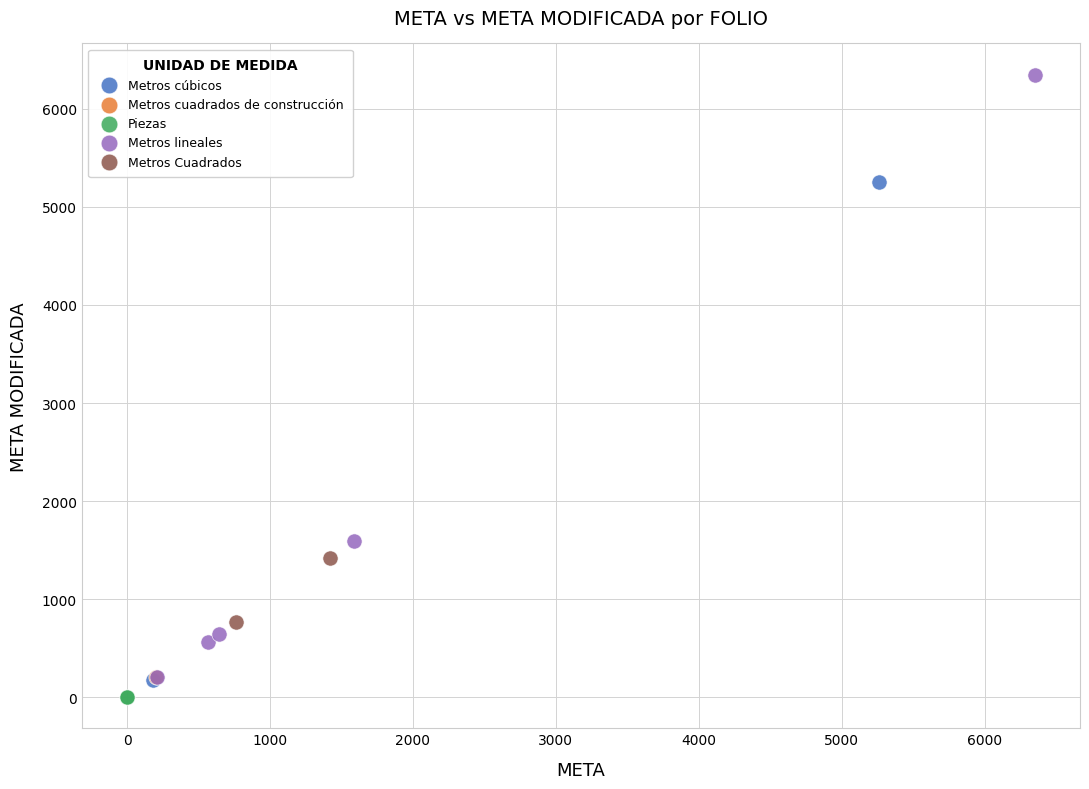

Which series contains the lowest Y value?

Piezas